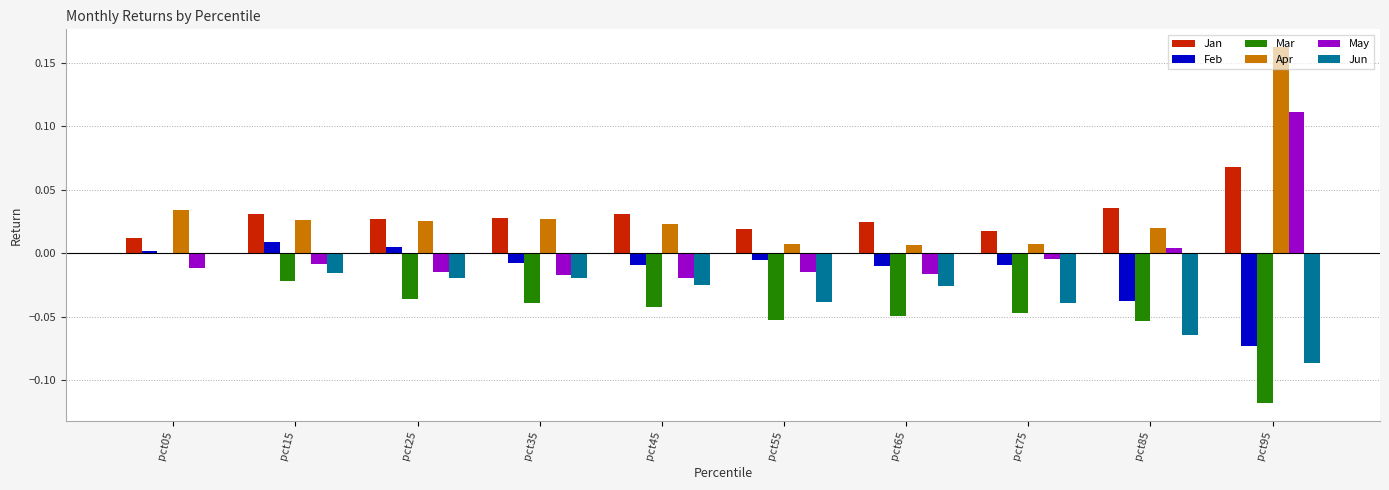

Between pct25 and pct95, which series saw the biggest shift?

Apr